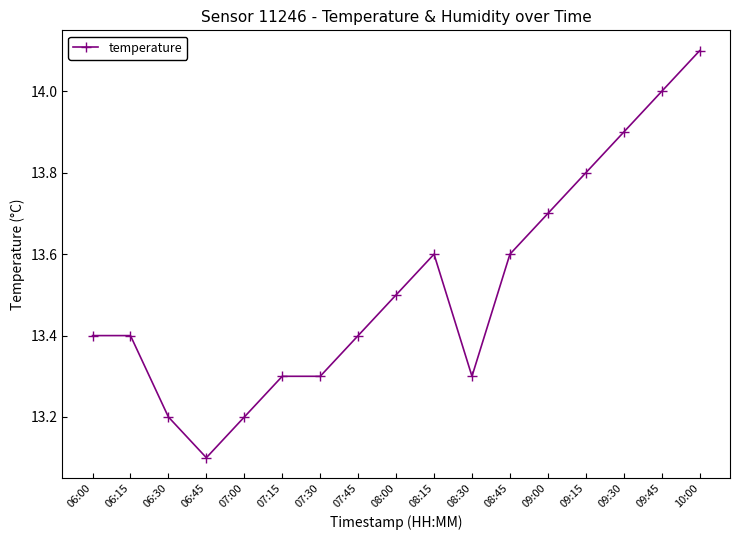

What is the approximate value at 07:45?

13.4